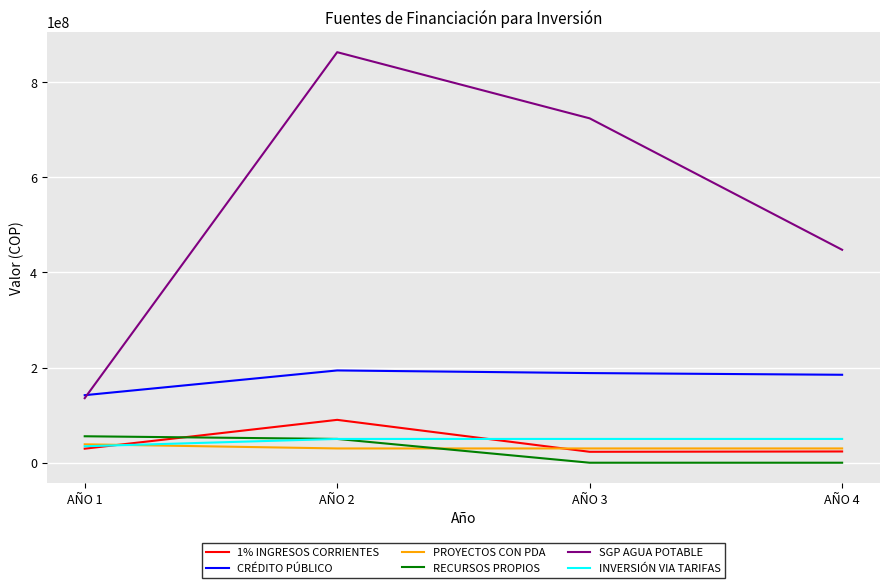

How many PROYECTOS CON PDA values are between 30000000 and 38709951?

4